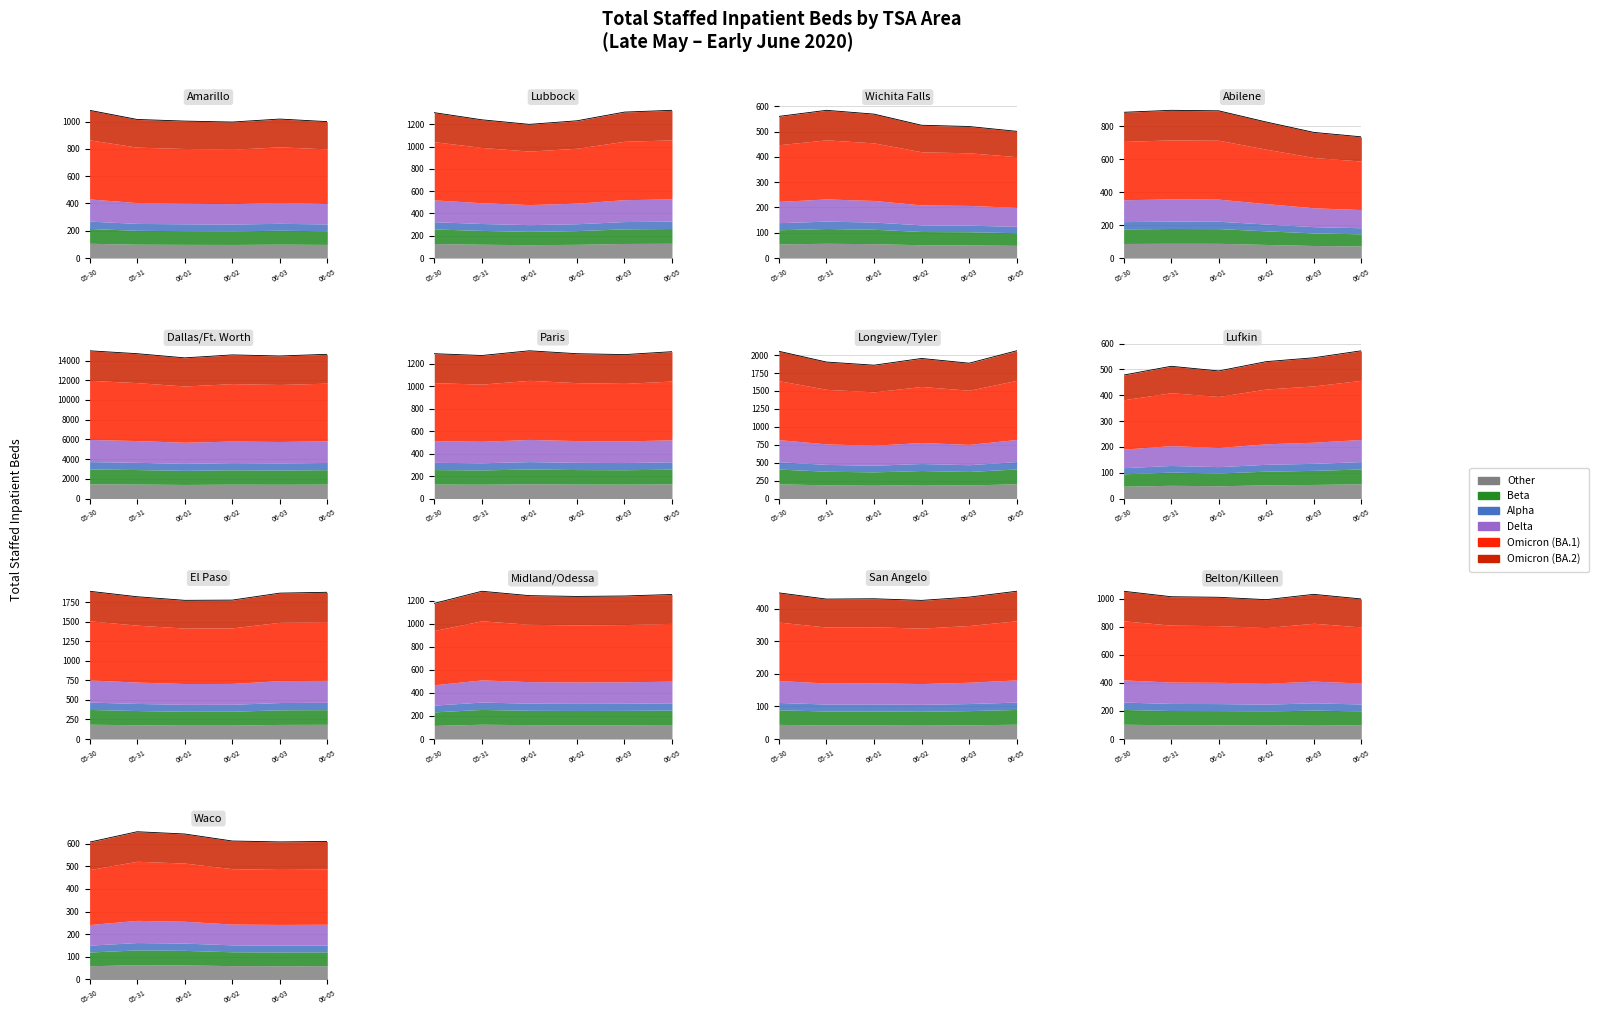

List the labels in order of 2020-06-01 value, smallest first.

San Angelo, Lufkin, Wichita Falls, Waco, Abilene, Amarillo, Belton/Killeen, Lubbock, Midland/Odessa, Paris, El Paso, Longview/Tyler, Dallas/Ft. Worth